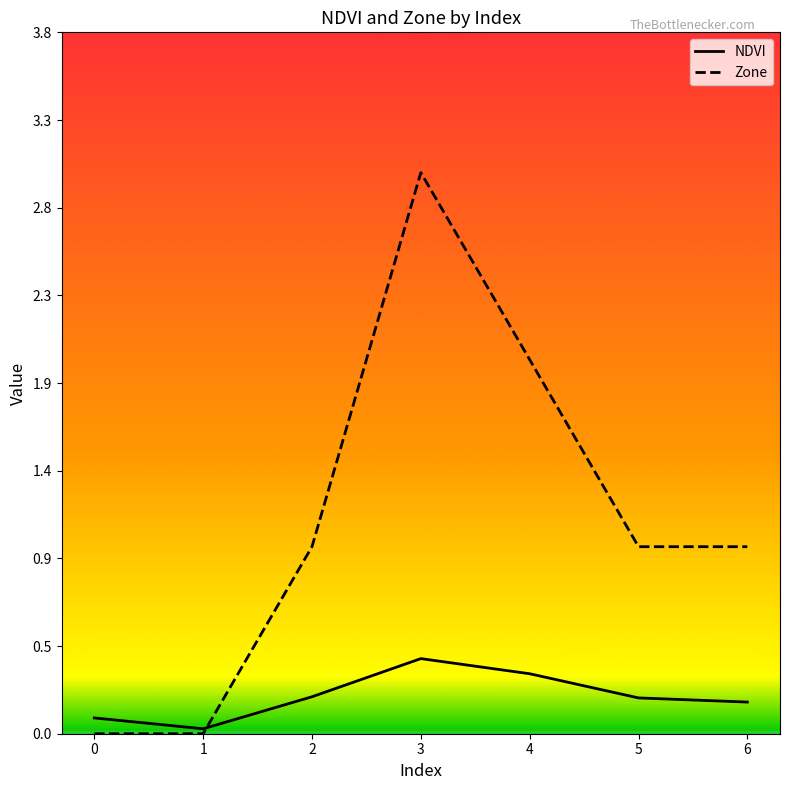

Which series has the largest total across all categories?

Zone